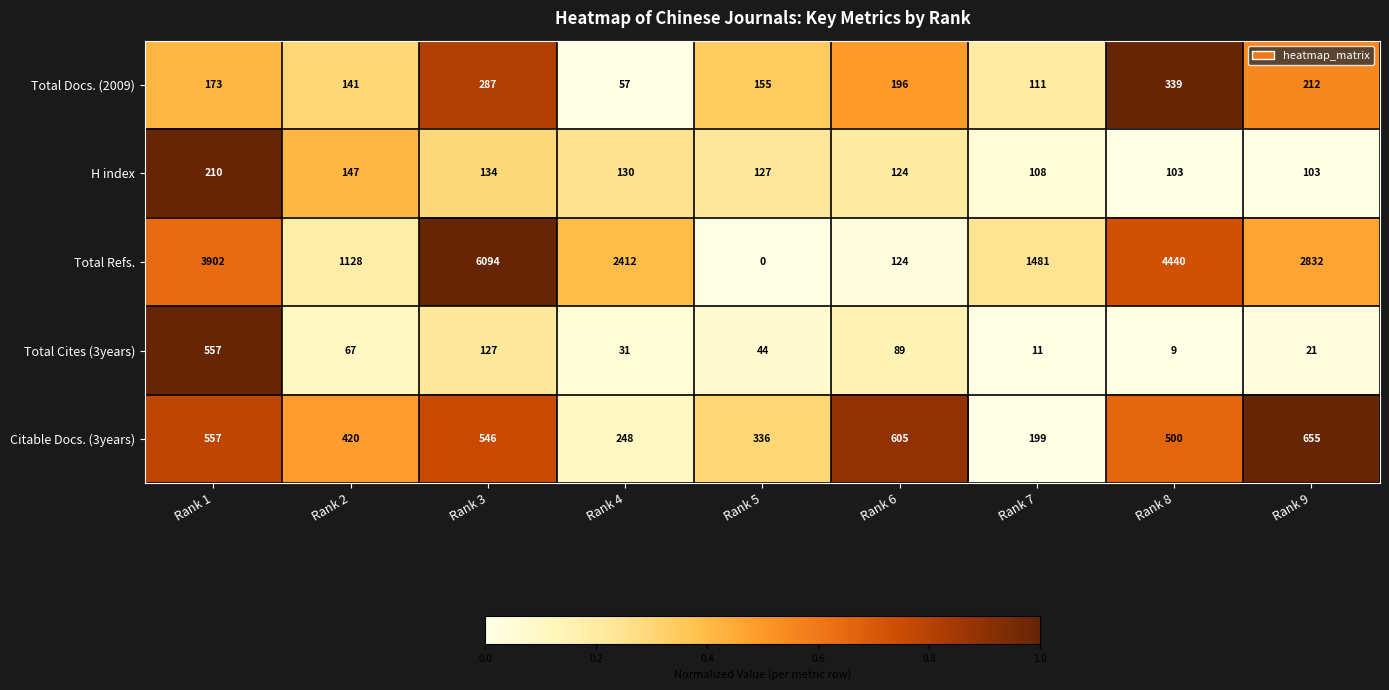

What is the approximate value of Total Refs. at Rank 8, to the nearest 10?

4440